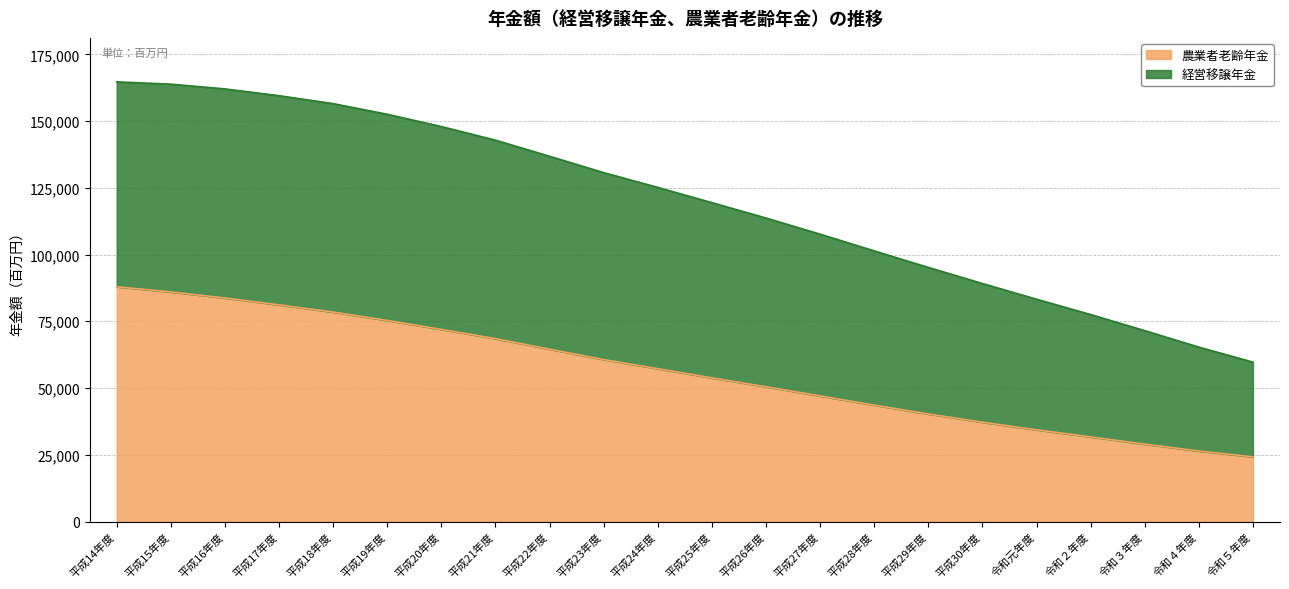

At how many categories does at least one series exceed 136528?

9